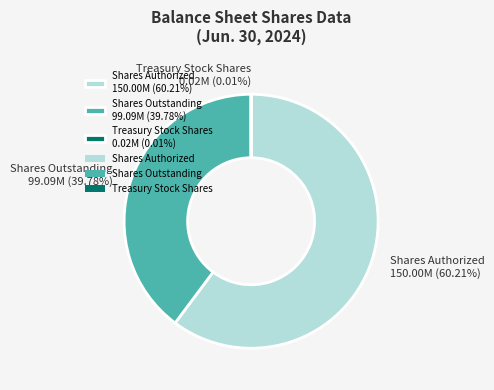

Do Shares Authorized 150.00M (60.21%) and Shares Outstanding 99.09M (39.78%) together represent more than half of the pie?

Yes